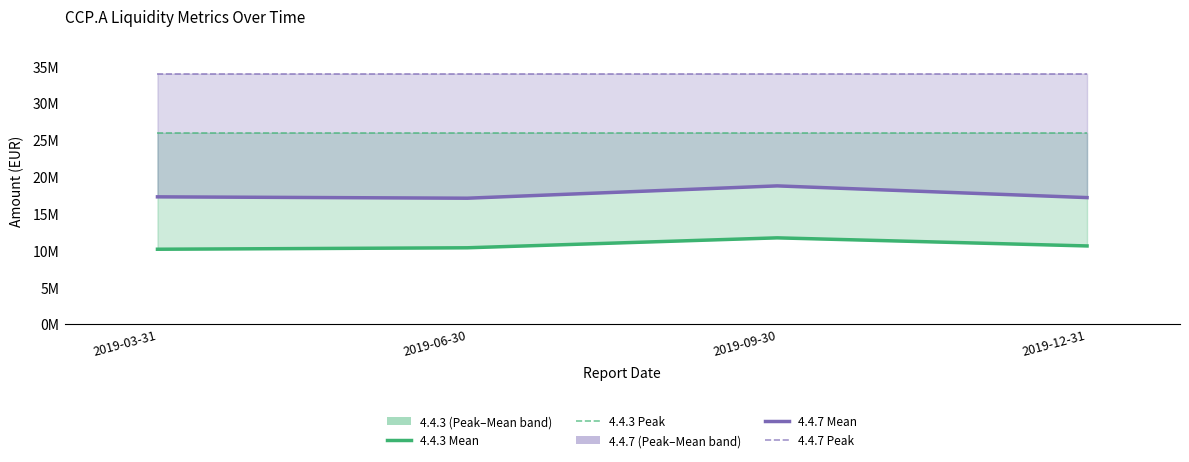

At how many categories does at least one series exceed 33689871?

4